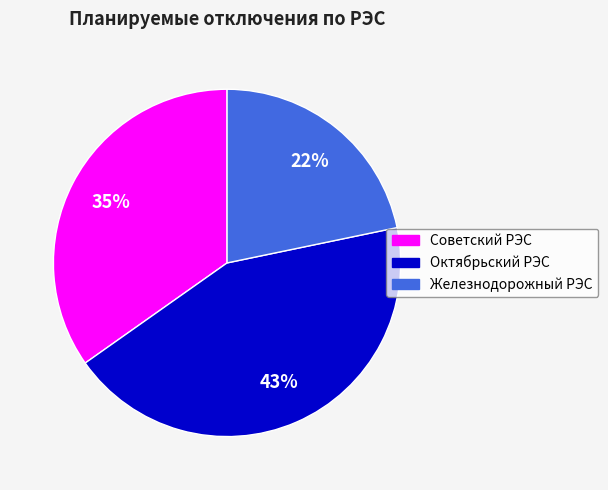

Combined, do Железнодорожный РЭС and Октябрьский РЭС account for over 50%?

Yes